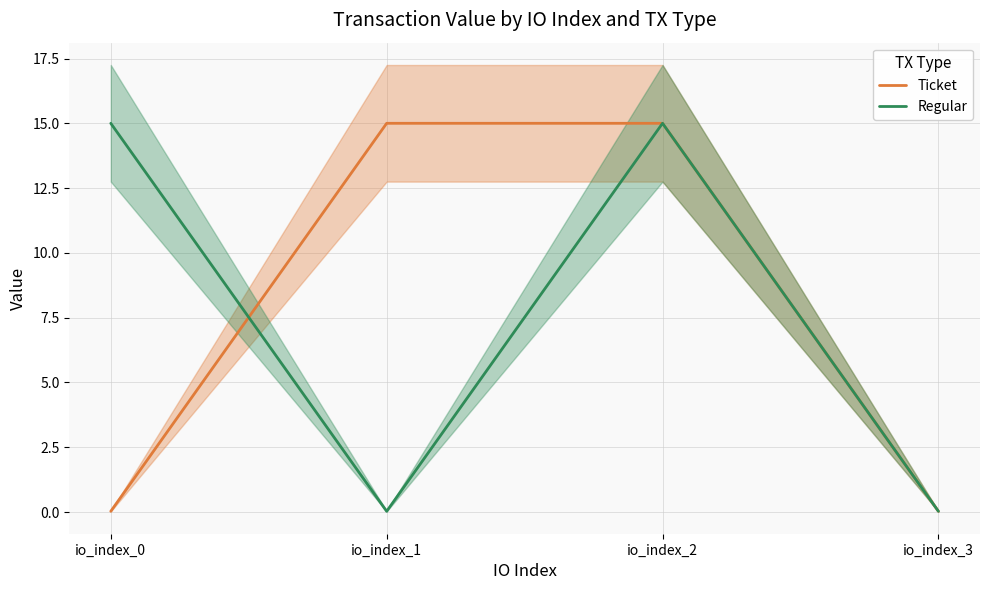

How many intersections are there between Regular and Ticket?

1